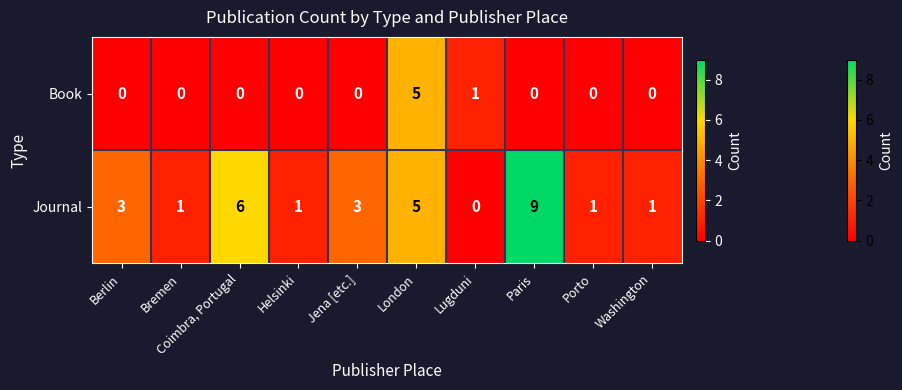

Which series changed the most between Lugduni and Paris?

Journal